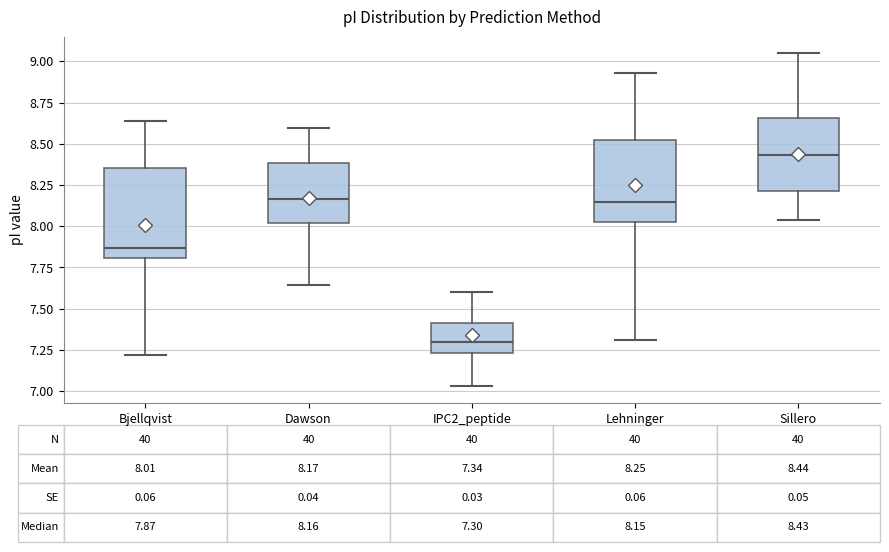

Which box has the lowest median line?

IPC2_peptide